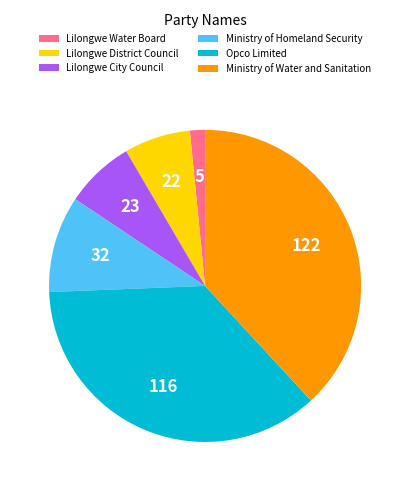

Does any single category account for the majority?

No